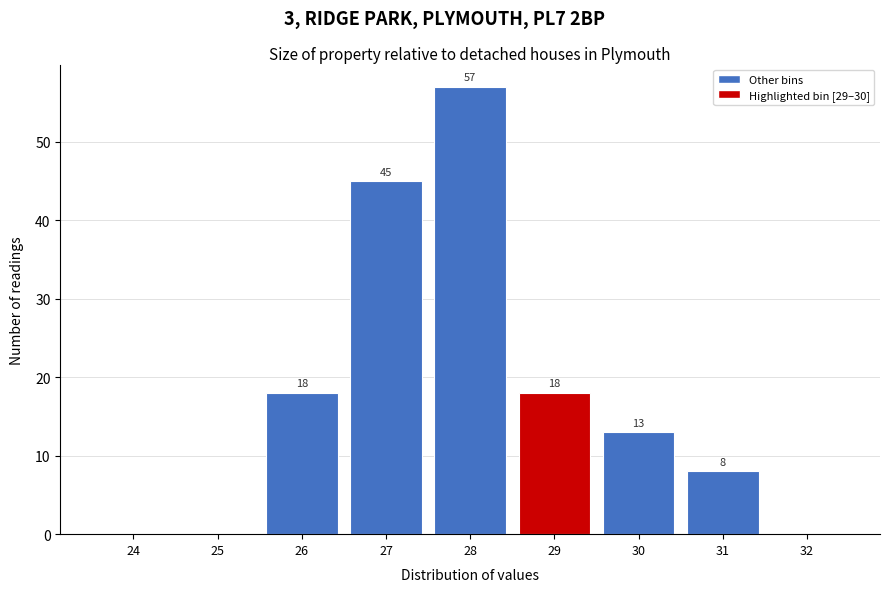

Reading left to right, extract all data points from this chart.

24=0	25=0	26=18	27=45	28=57	29=18	30=13	31=8	32=0